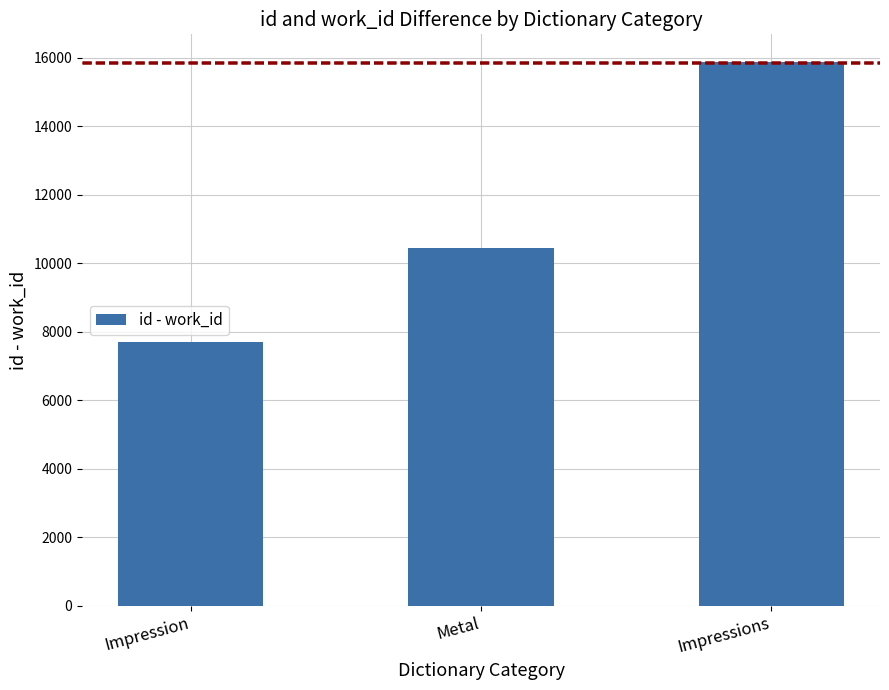

What is the label of the 1st bar from the right?

Impressions